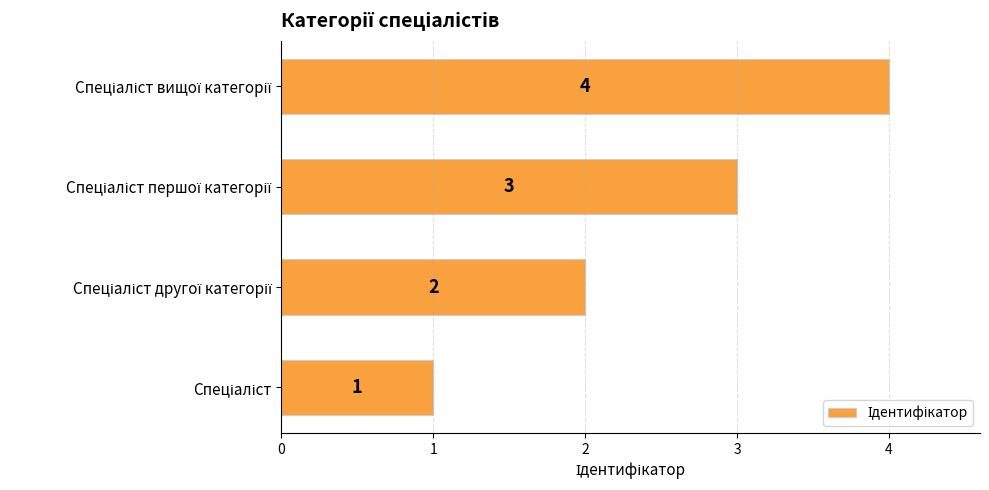

Count the values in the range 2 to 4.

3